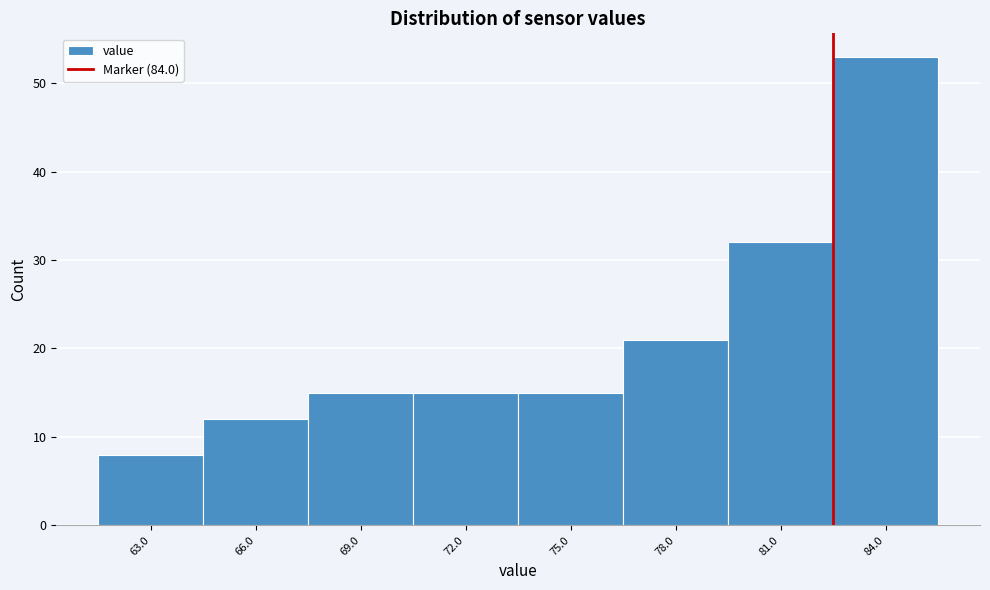

Reading left to right, transcribe all the data shown in this chart.

8	12	15	15	15	21	32	53